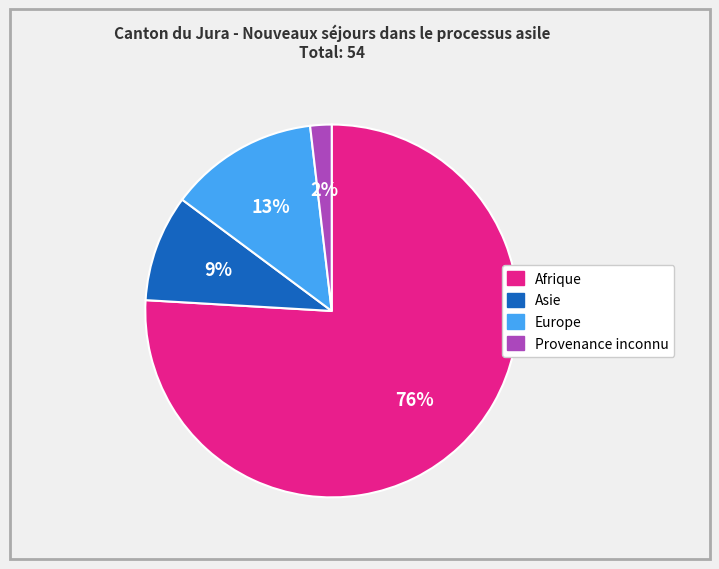

Which has a higher value, Provenance inconnu or Afrique?

Afrique